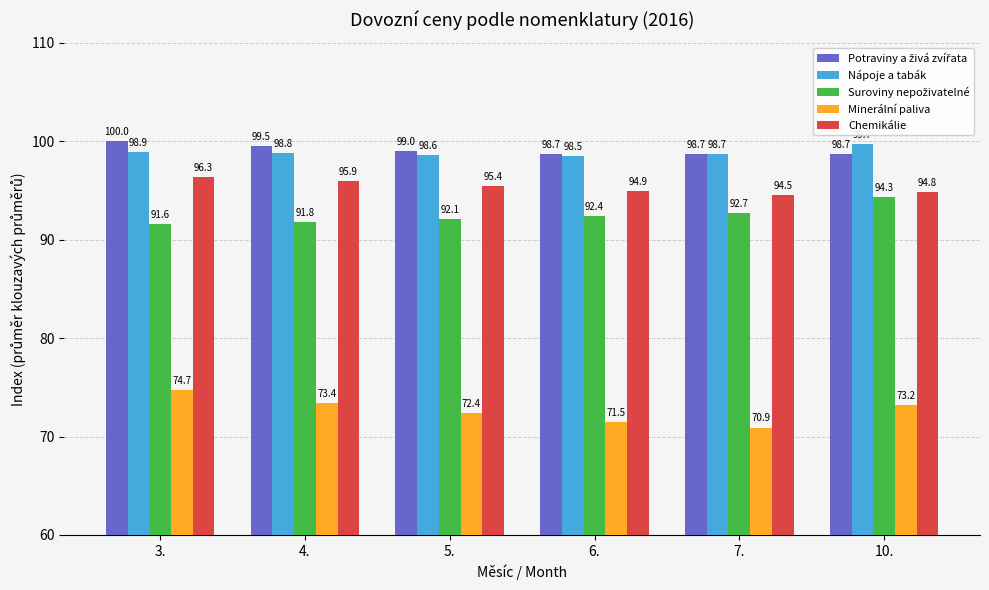

What is the label of the 2nd bar from the left?

4.